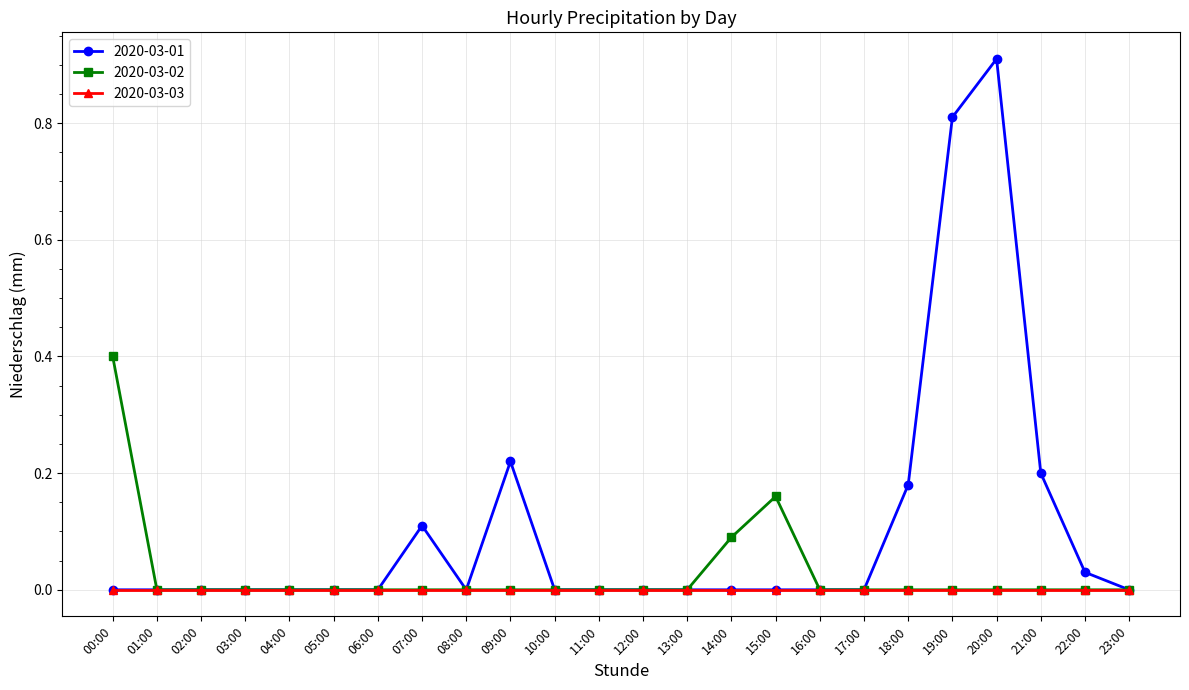

List the series in order of their peak value, lowest first.

2020-03-03, 2020-03-02, 2020-03-01